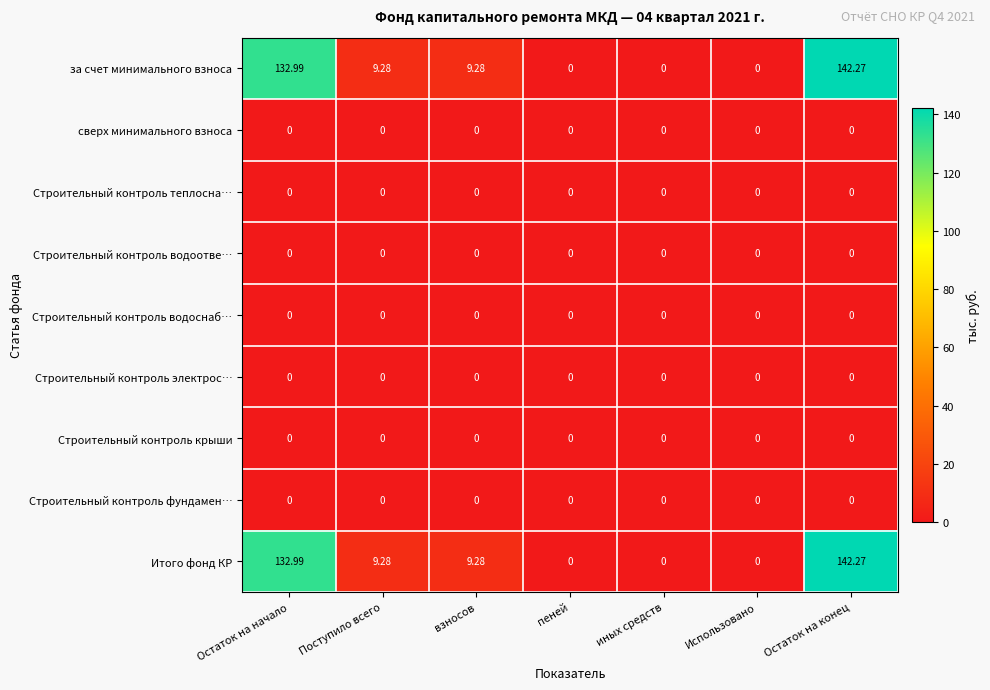

At which category does the chart reach its peak across all series?

Остаток на конец